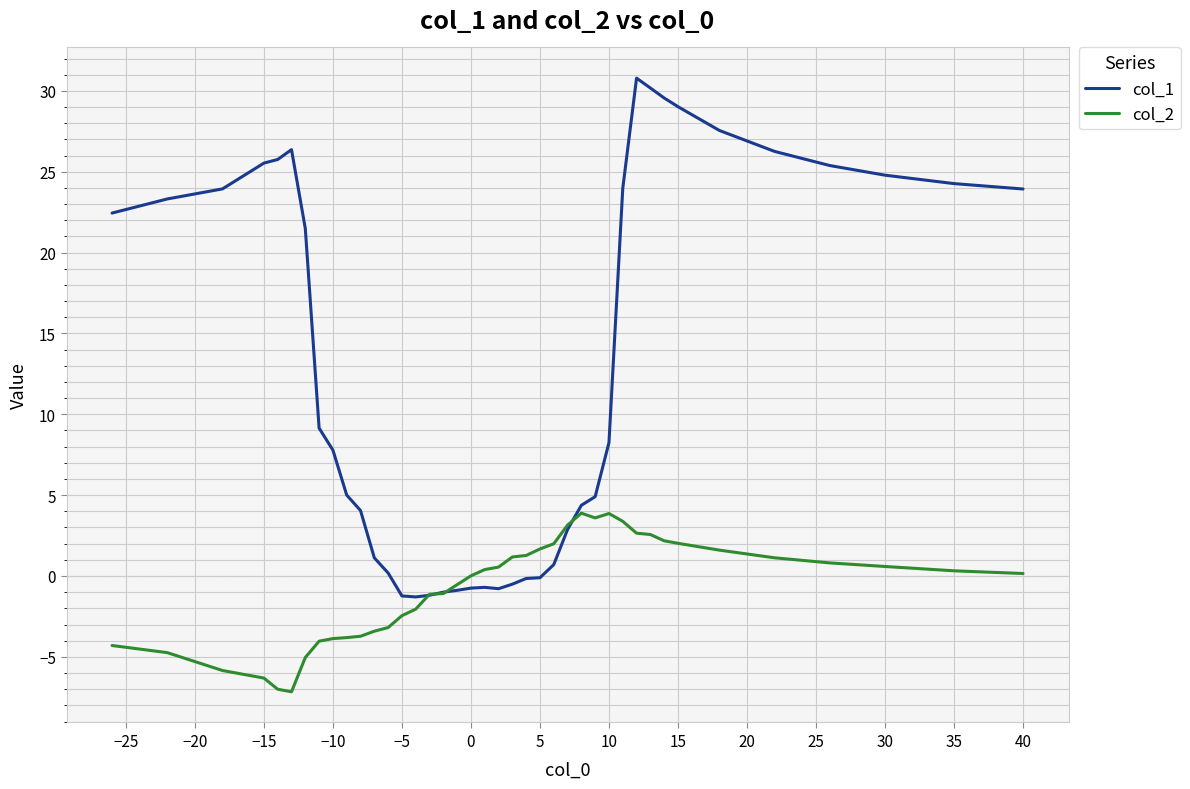

Which series has the widest spread of values?

col_1